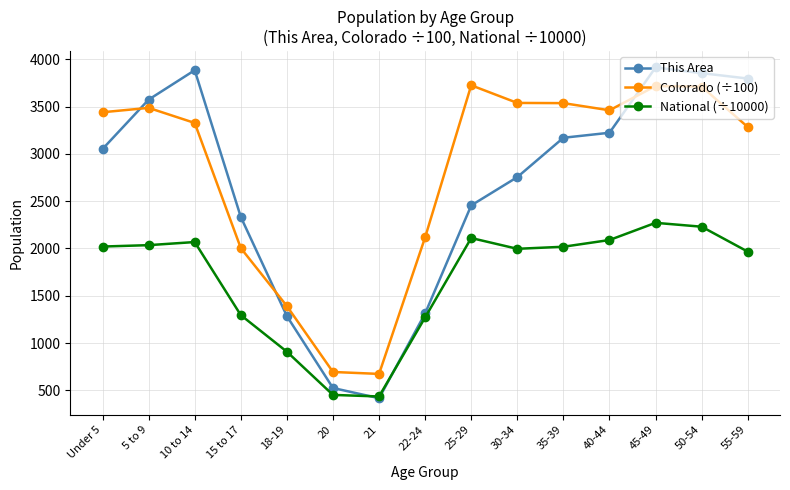

What is the label of the 1st point from the left?

Under 5